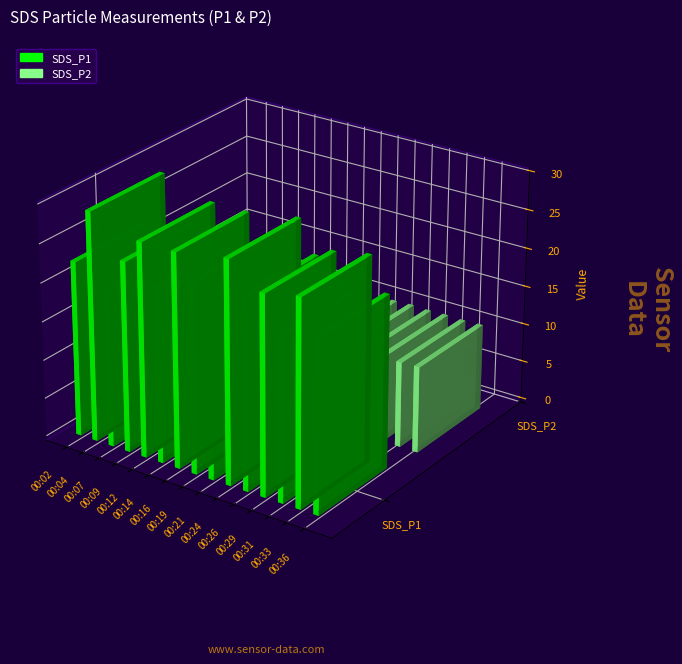

What is the sum of the SDS_P1 values at 00:26 and 00:33?

51.3